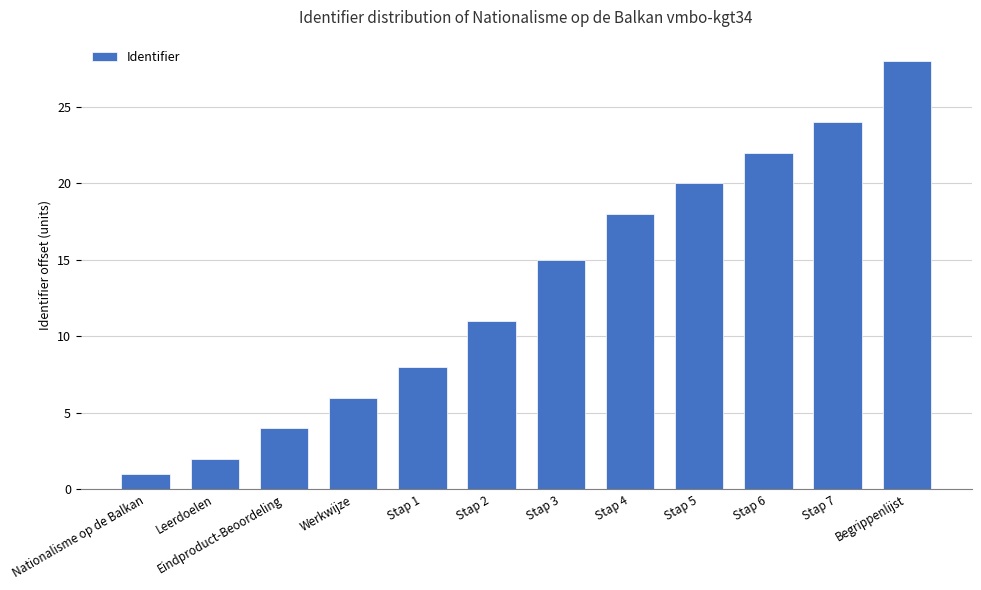

What is the minimum value shown in the chart?

1